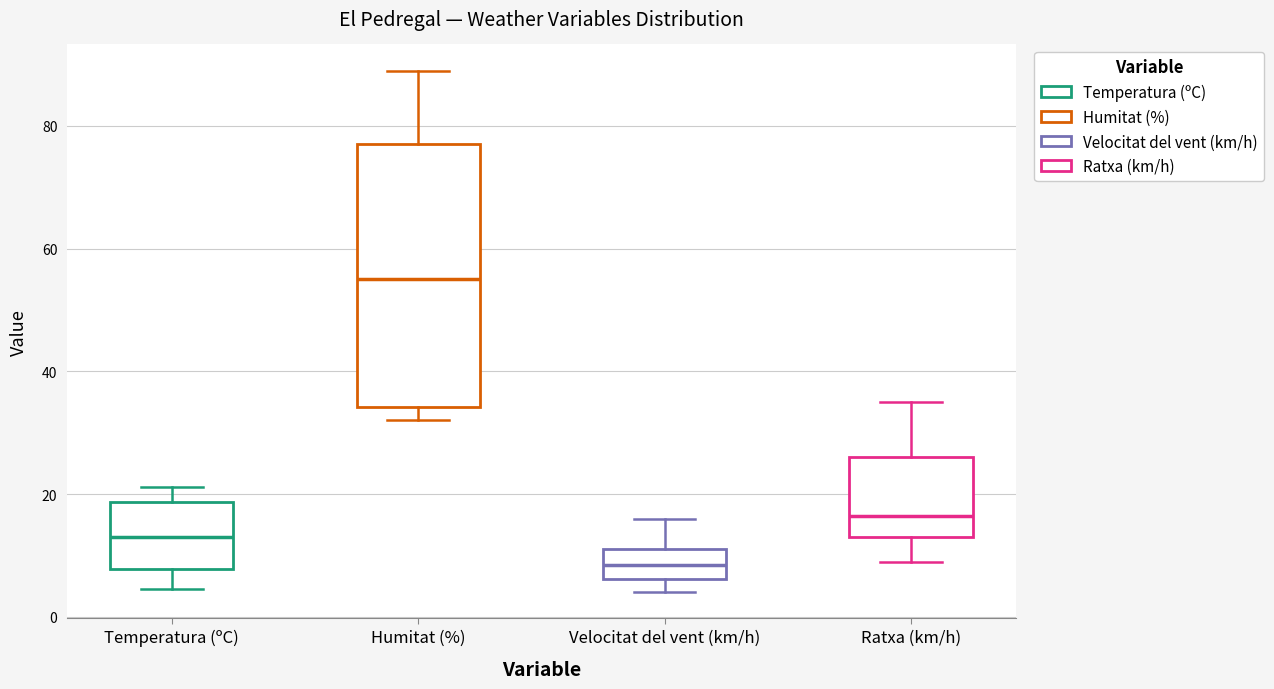

Comparing the boxes themselves (not the whiskers), which one is the tallest?

Humitat (%)